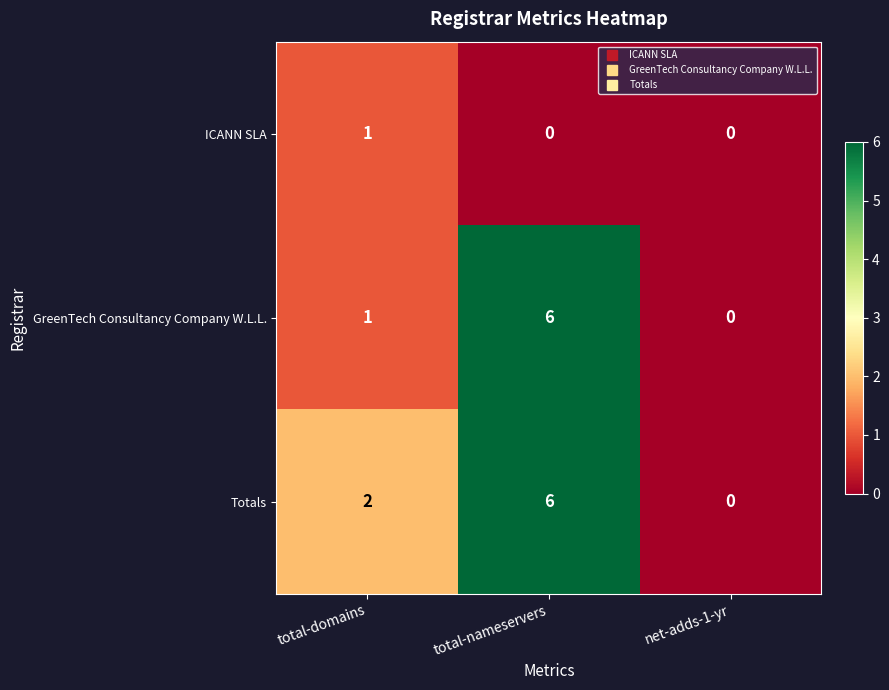

Which category has the highest value across all series?

total-nameservers